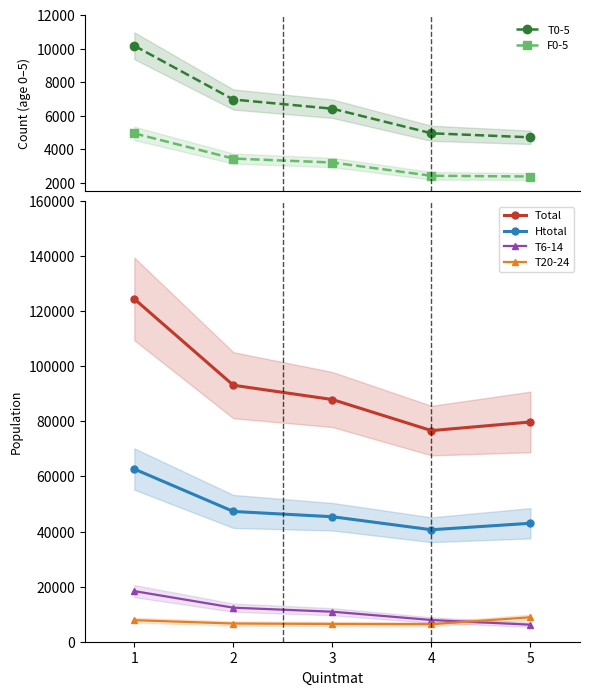

Rank the series by their maximum value, from lowest to highest.

F0-5, T20-24, T0-5, T6-14, Htotal, Total